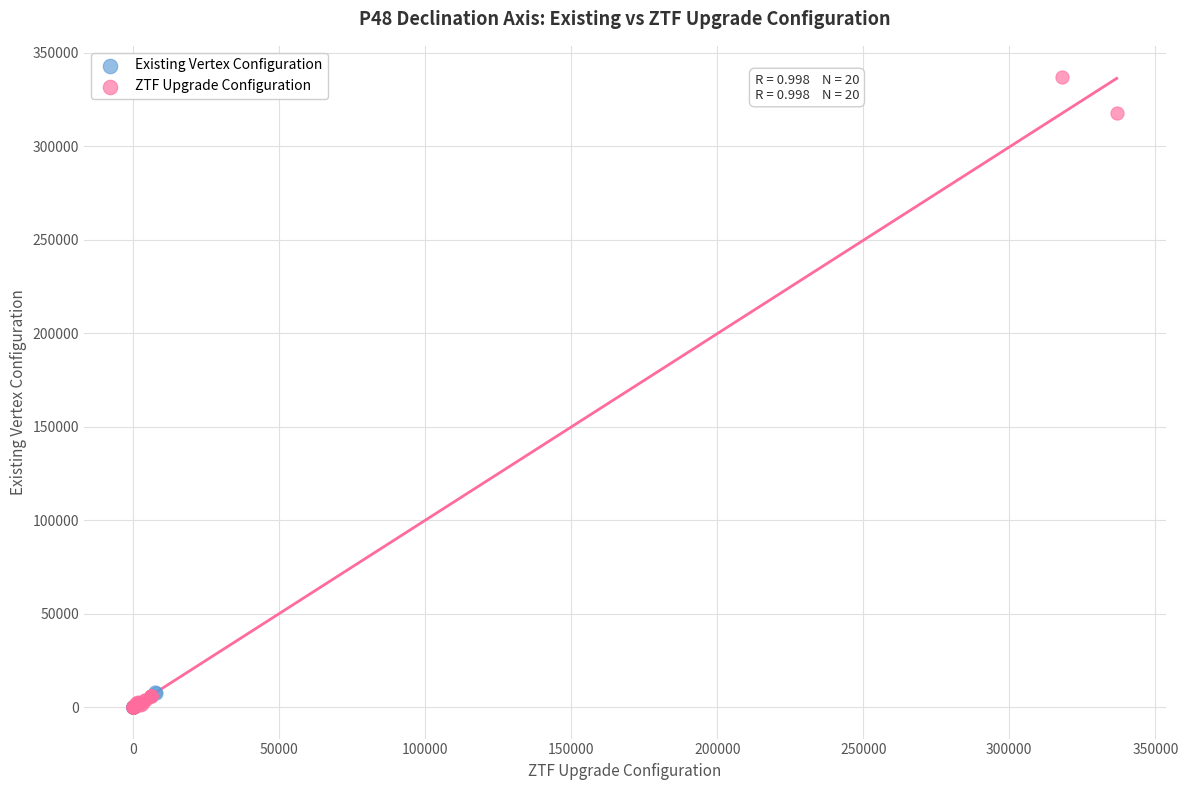

Which series has the widest spread of Y values?

ZTF Upgrade Configuration